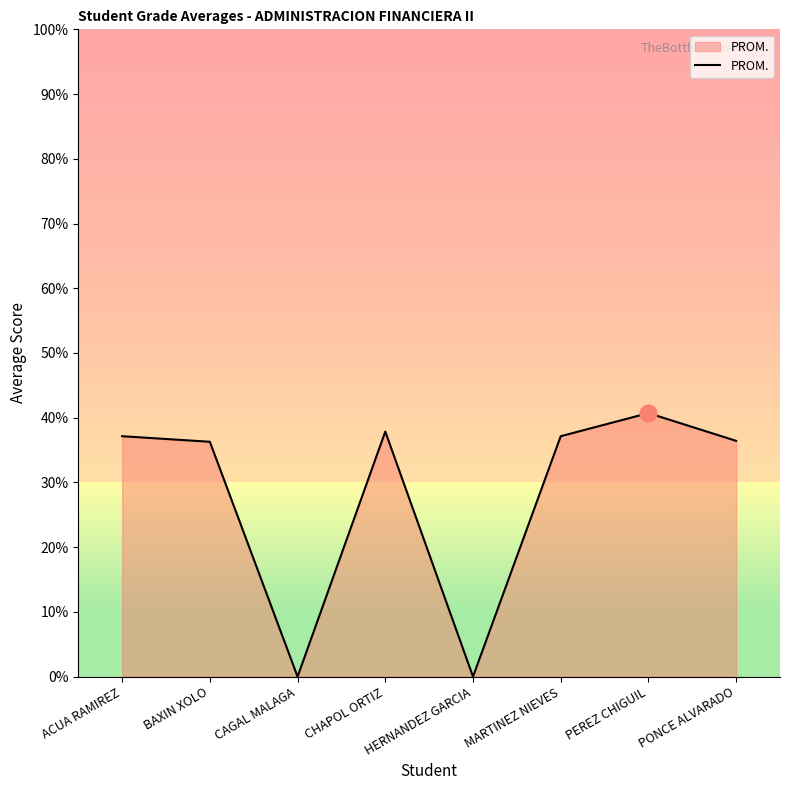

Between PEREZ CHIGUIL and MARTINEZ NIEVES, which is larger?

PEREZ CHIGUIL